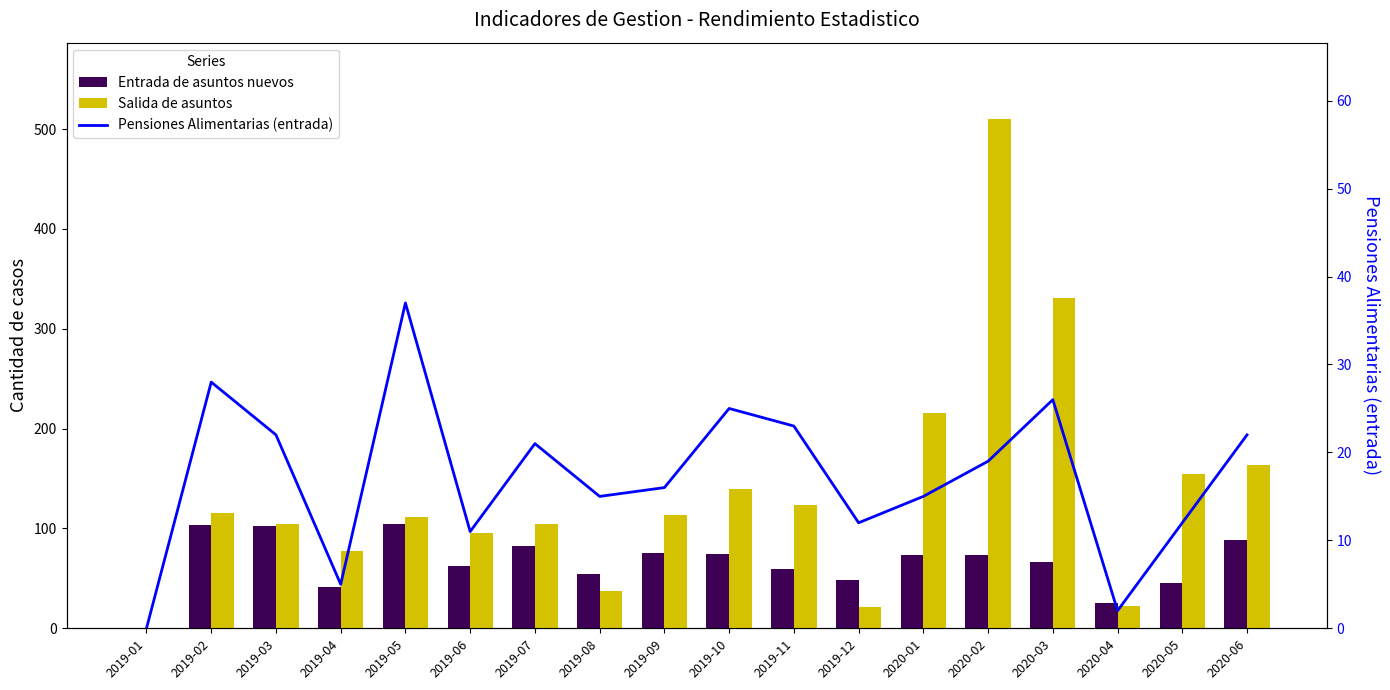

Which has a higher value, 2019-01 or 2020-03?

2020-03